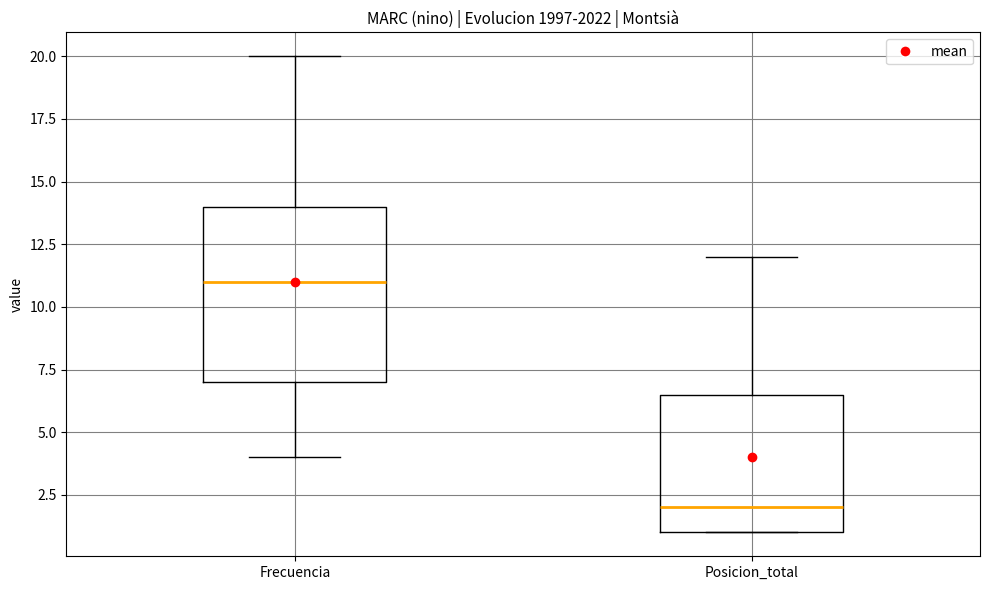

Which box's median line is the highest?

Frecuencia